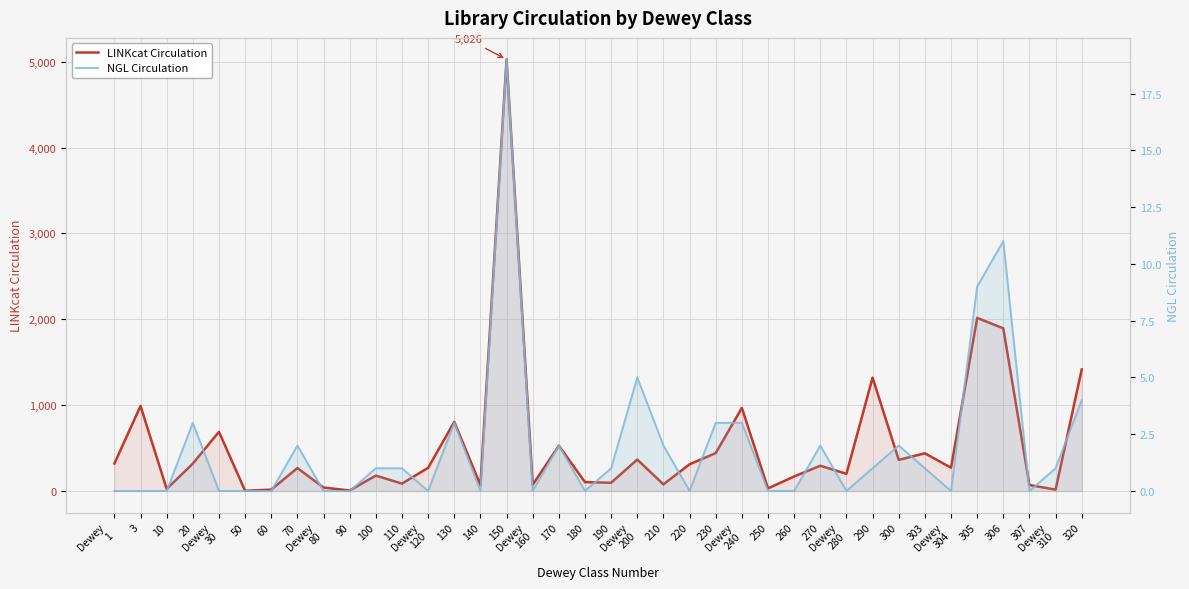

In LINKcat Circulation, how many points are lower than both neighbors (excluding endpoints)?

13